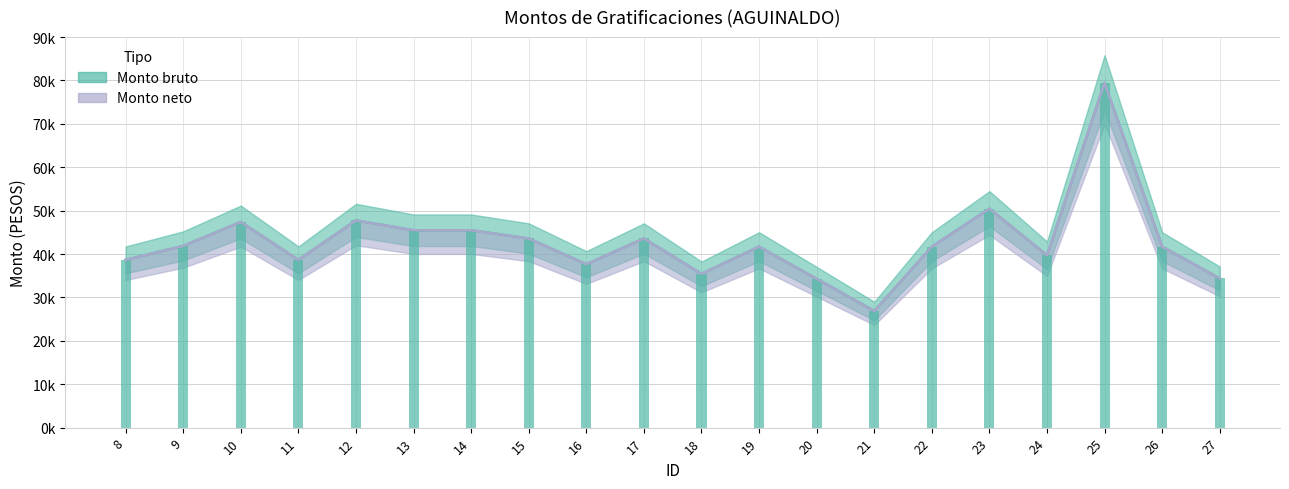

Which has a higher value, 22 or 10?

10